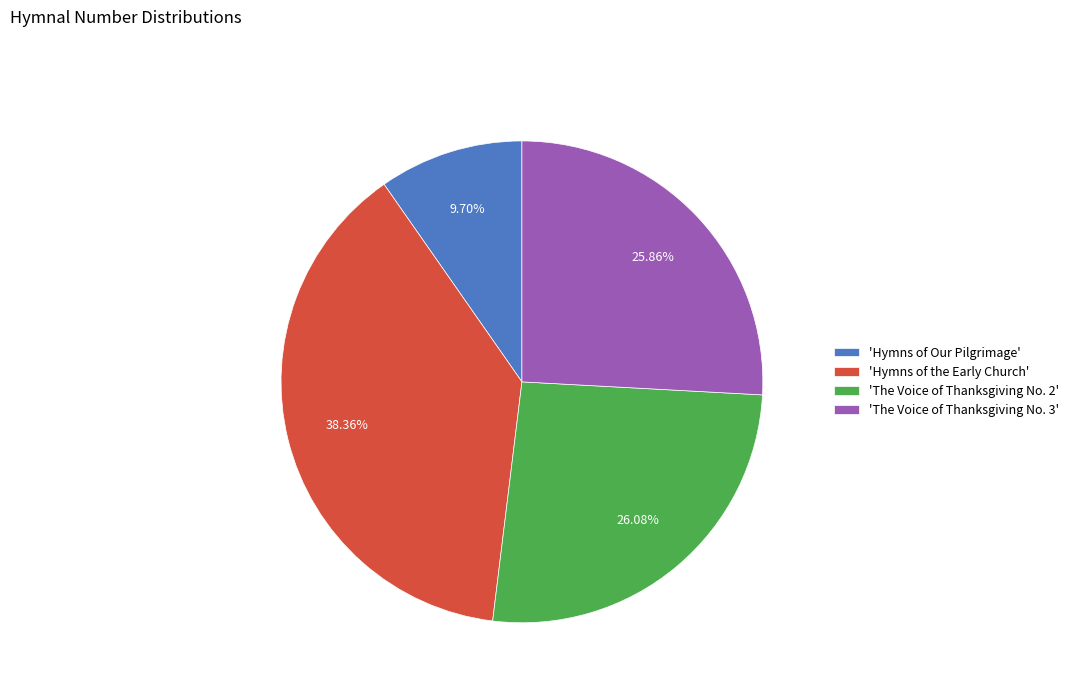

To the nearest percent, what is the average slice percentage?

25%